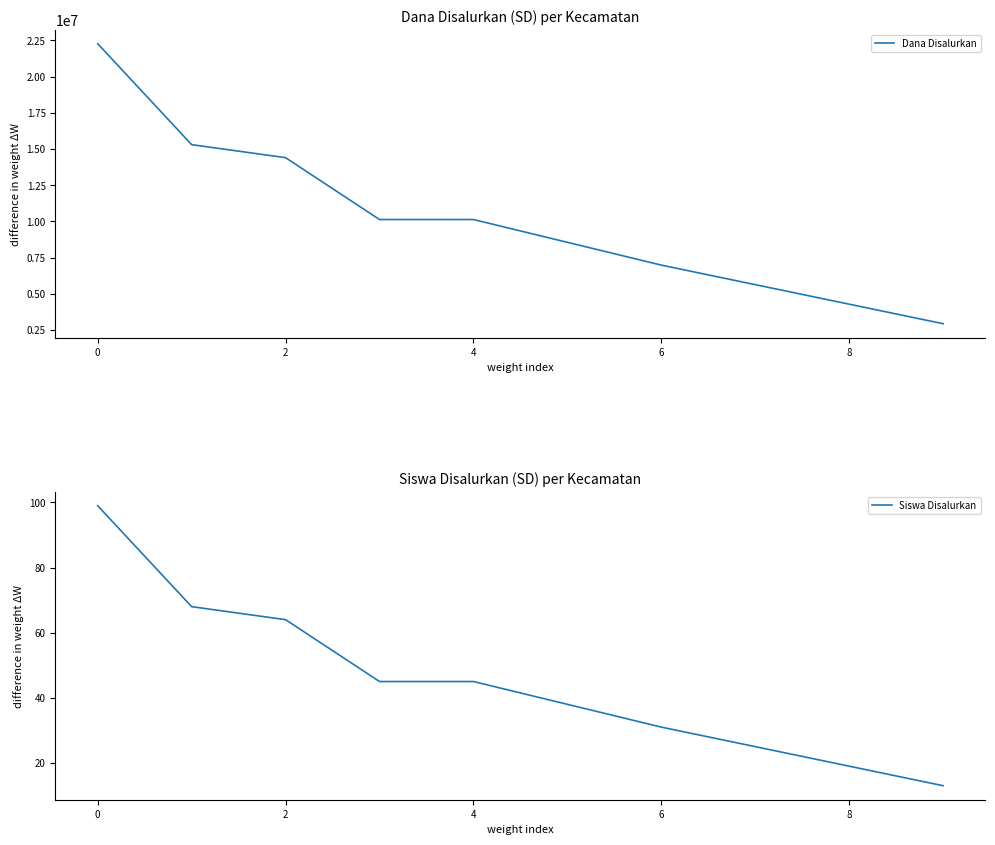

What are all the series names shown in the legend?

Dana Disalurkan, Siswa Disalurkan